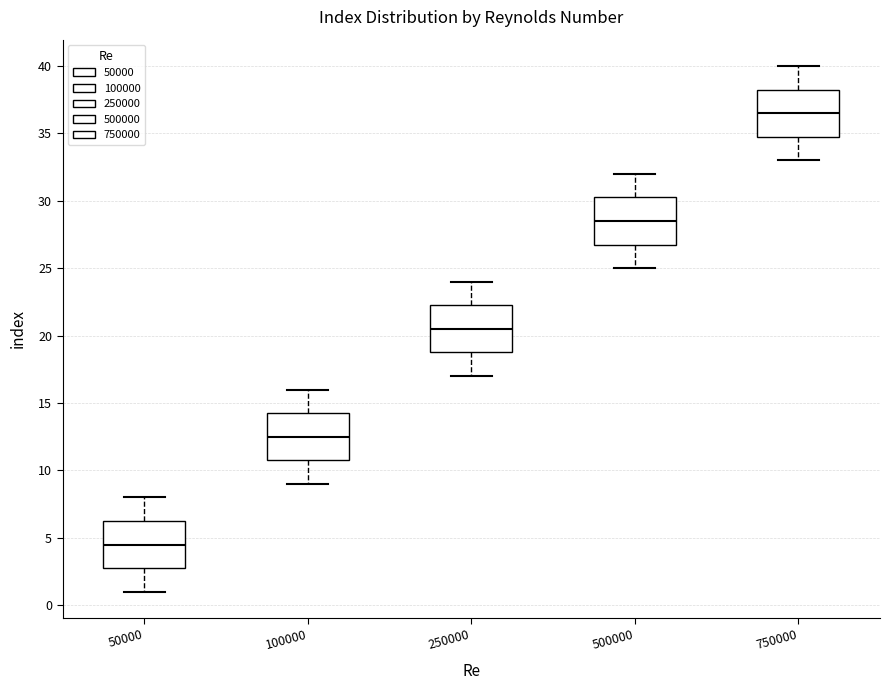

Where is the lower edge of the box at x = 50000 on the y-axis? The values are not printed on the chart, so give them approximately, as read against the axis.

3.0